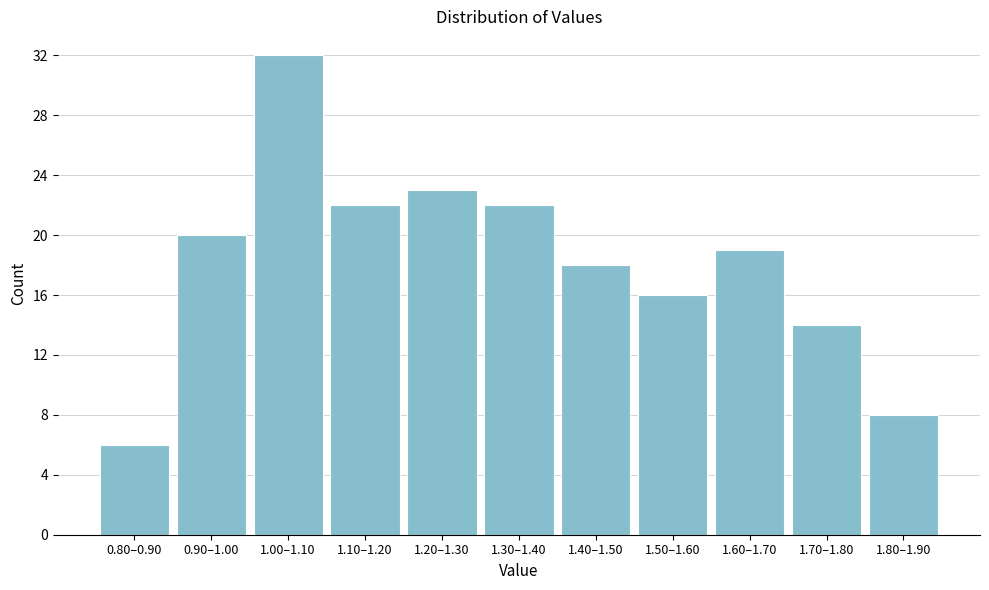

Reading right to left, what are all the values shown in this chart?

8	14	19	16	18	22	23	22	32	20	6